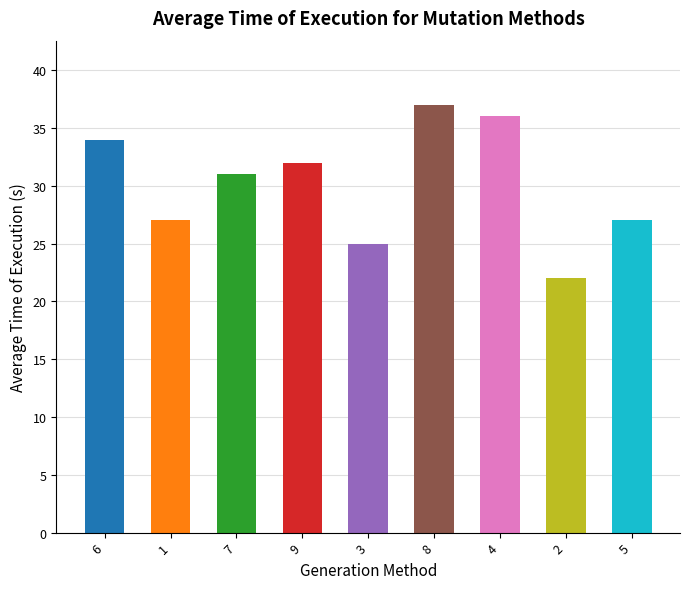

True or false: the data shows 27 at 1.

True